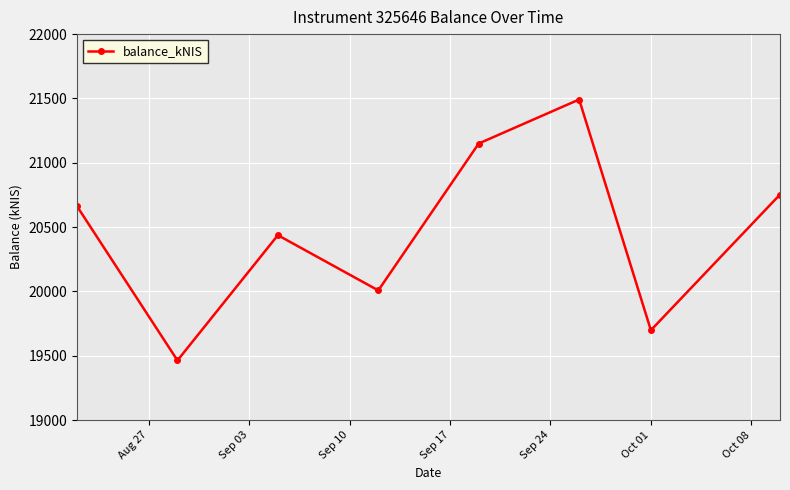

What is the value of the 2nd point from the left?

19463.6